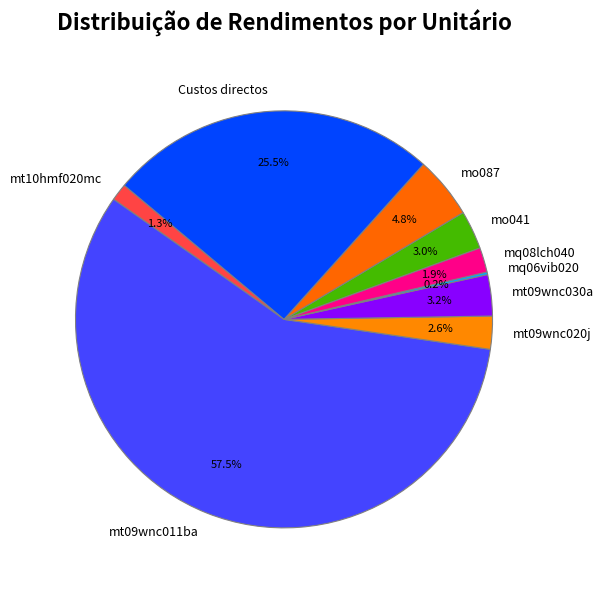

To the nearest percent, what is the combined percentage of mq08lch040 and mt09wnc011ba?

59%